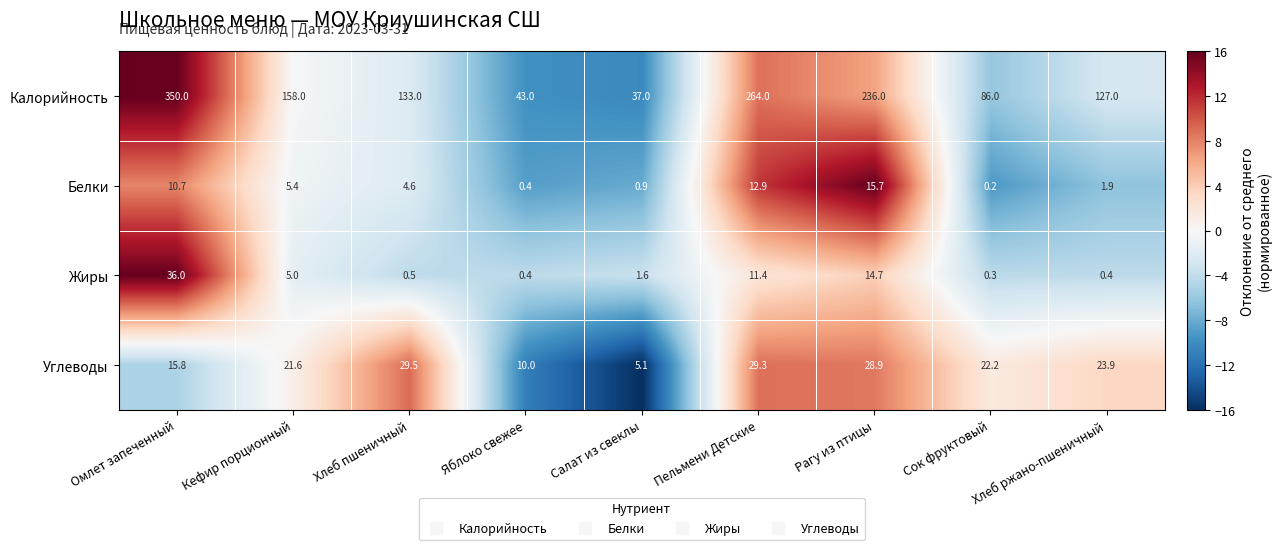

Where is Углеводы nearest to the value 17?

Омлет запеченный